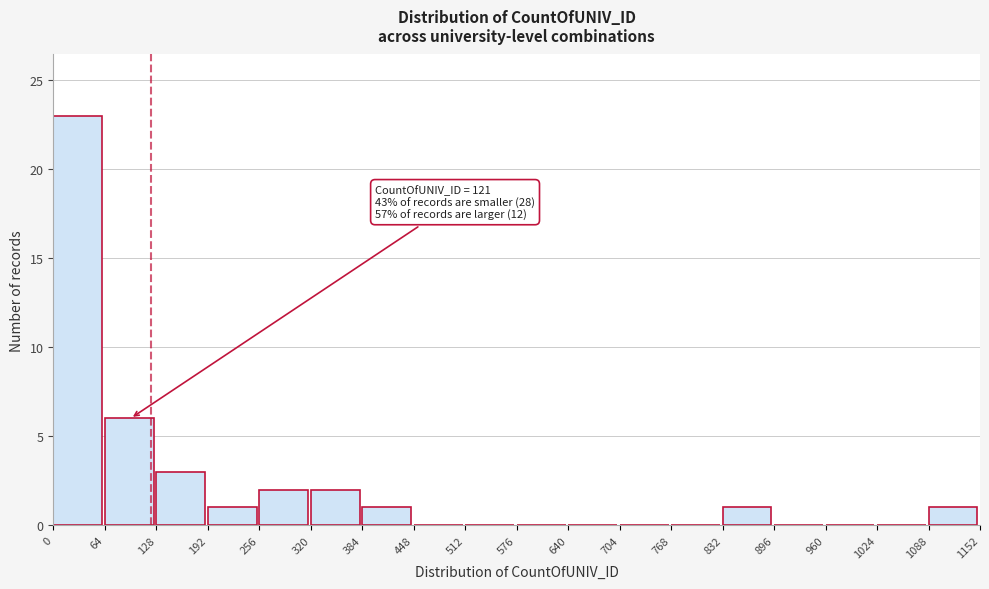

Over which range of the x-axis is the bar tallest?

0 to 64